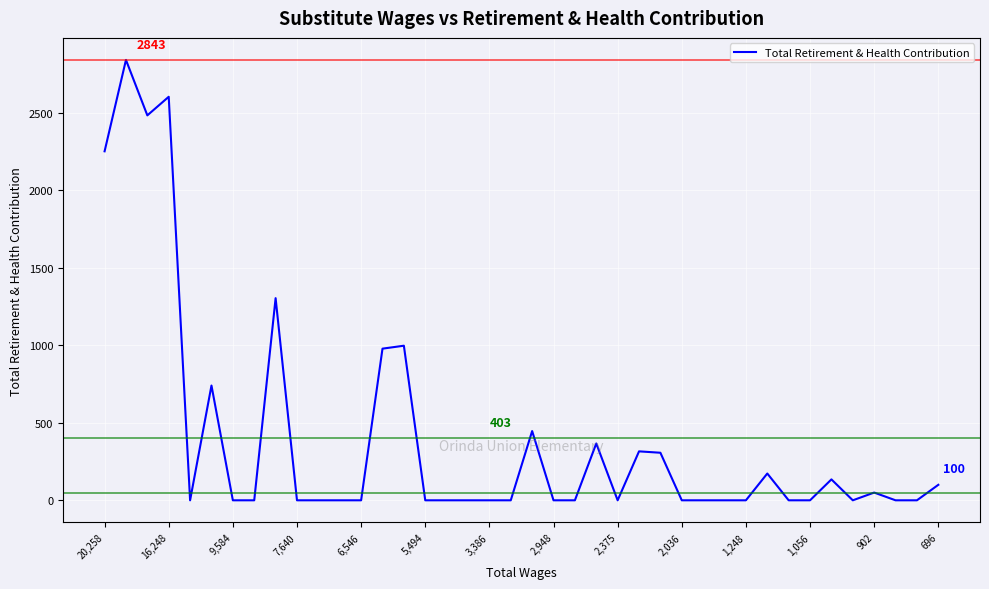

Is this an area chart (filled region under the line)?

No